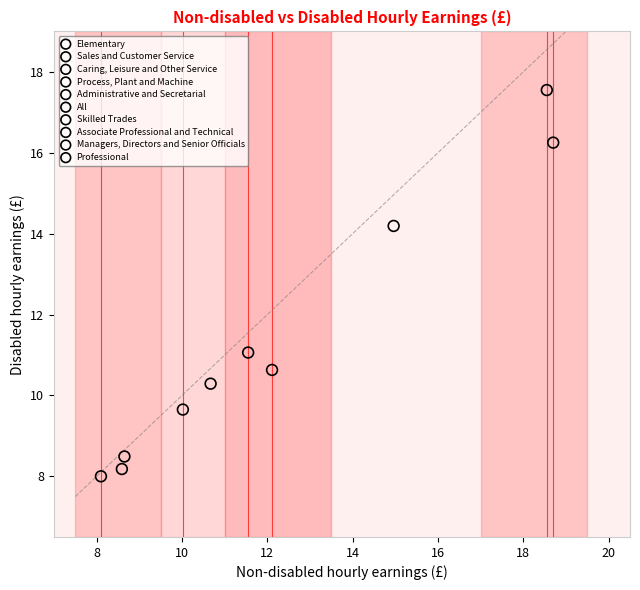

Which series reaches the maximum Y coordinate?

Professional